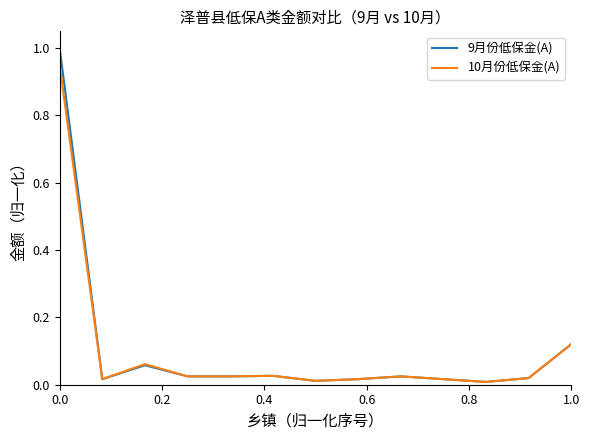

List the series in order of their peak value, highest first.

9月份低保金(A), 10月份低保金(A)